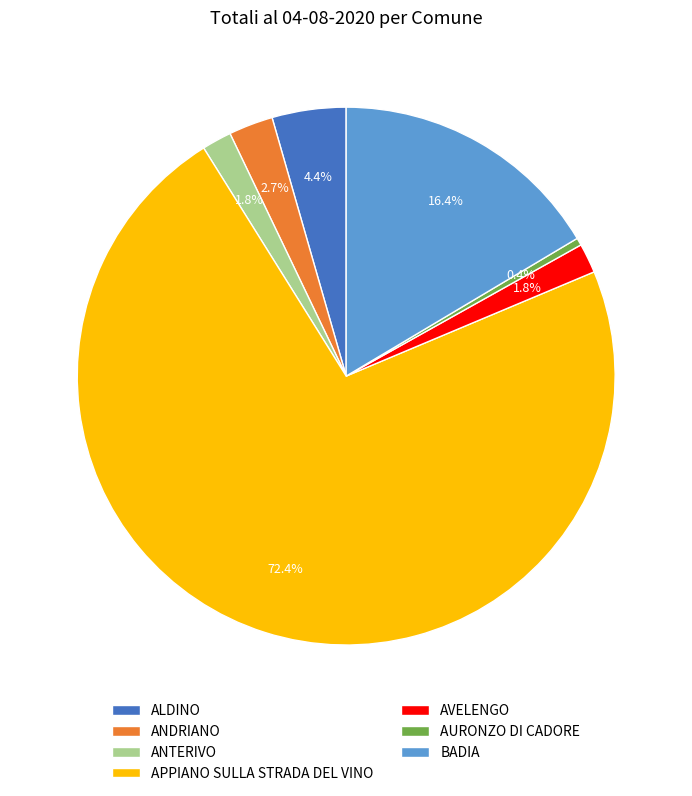

Which slice is the smallest?

AURONZO DI CADORE